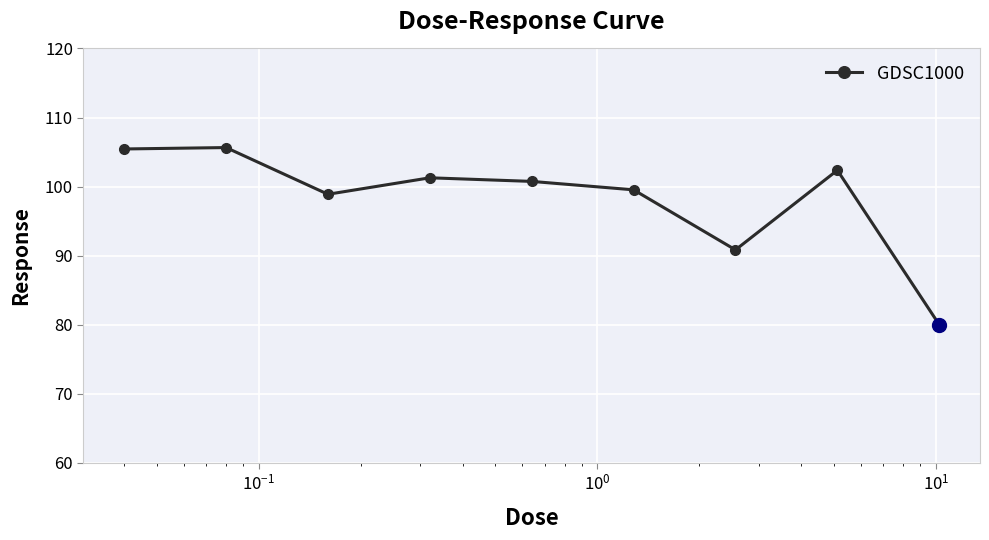

How many points are lower than both their immediate neighbors (excluding endpoints)?

2